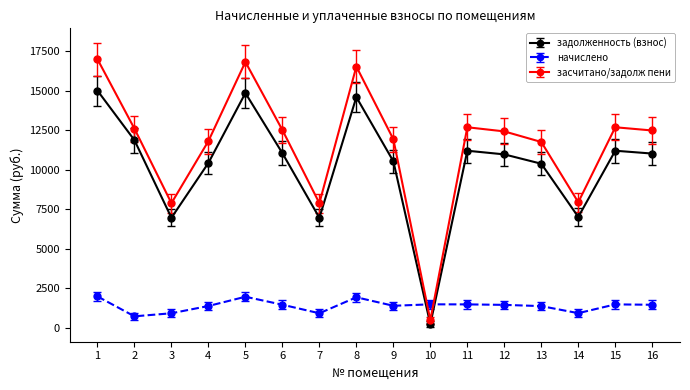

Is it true that засчитано/задолж пени equals 12679.7 at 11?

True